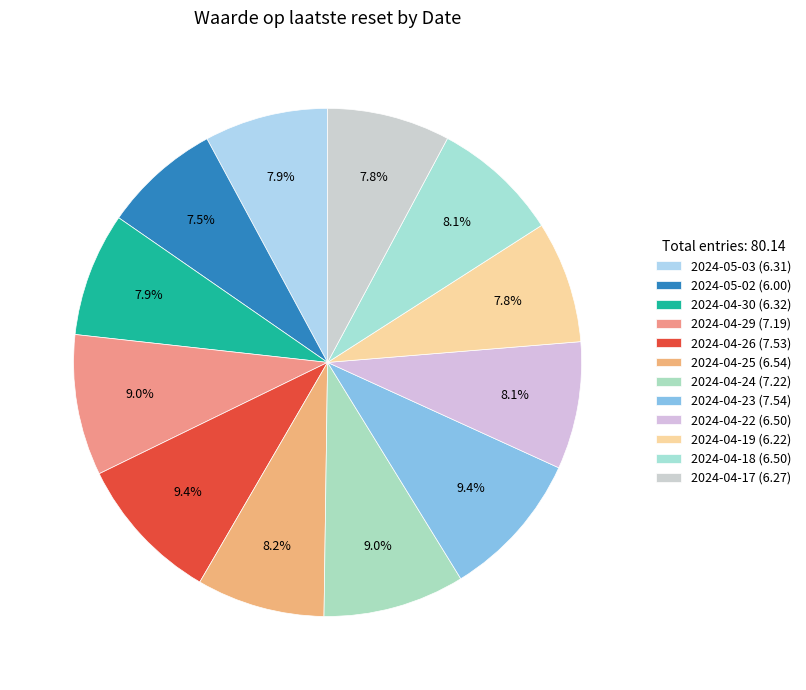

To the nearest percent, what is the difference between the largest and smallest slice percentages?

2%